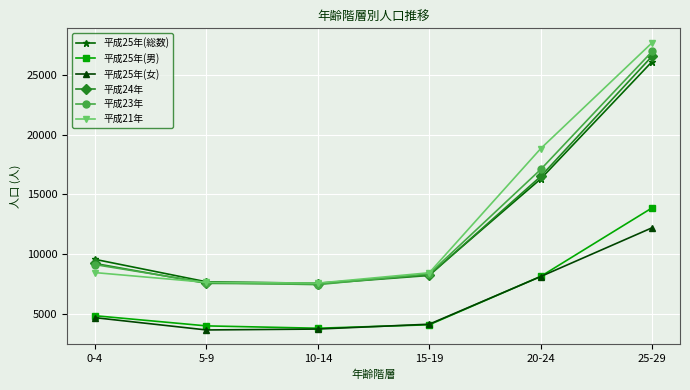

True or false: 平成25年(男) and 平成25年(総数) cross at least once.

False